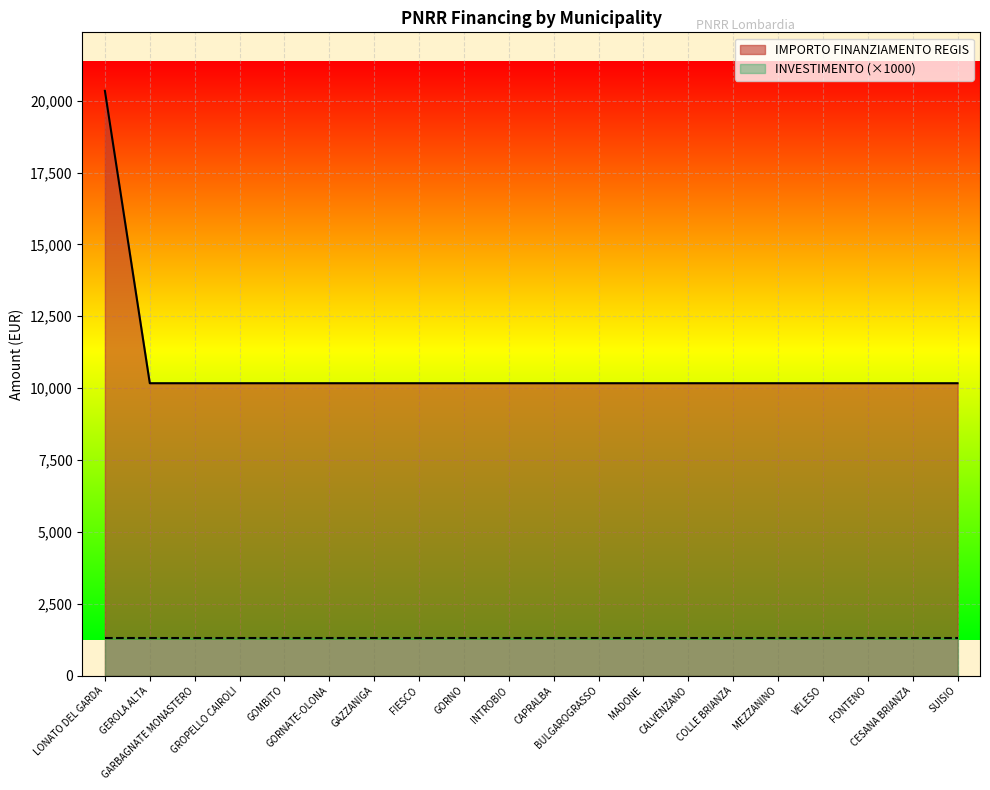

Reading right to left, extract all data points from this chart.

10172	10172	10172	10172	10172	10172	10172	10172	10172	10172	10172	10172	10172	10172	10172	10172	10172	10172	10172	20344